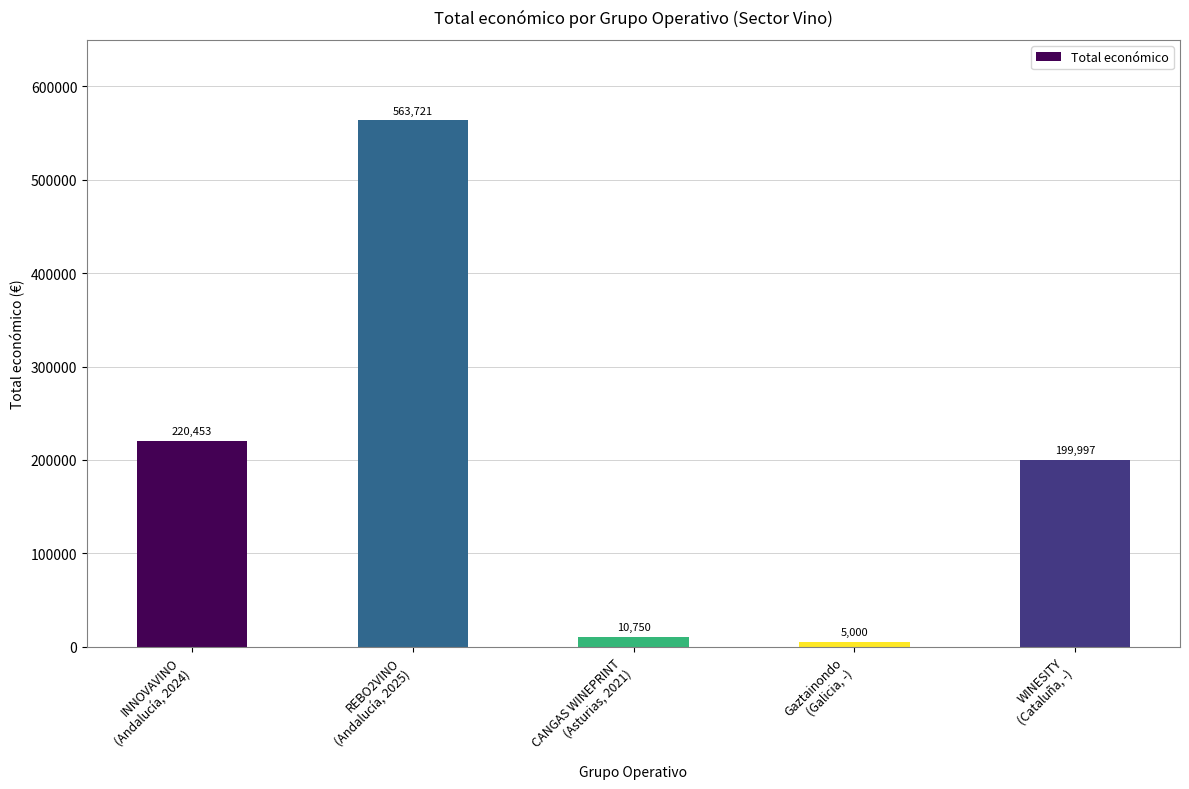

Reading left to right, extract all data points from this chart.

INNOVAVINO
(Andalucía, 2024)=220453	REBO2VINO
(Andalucía, 2025)=563721	CANGAS WINEPRINT
(Asturias, 2021)=10750	Gaztainondo
(Galicia, -)=5000	WINESITY
(Cataluña, -)=199997